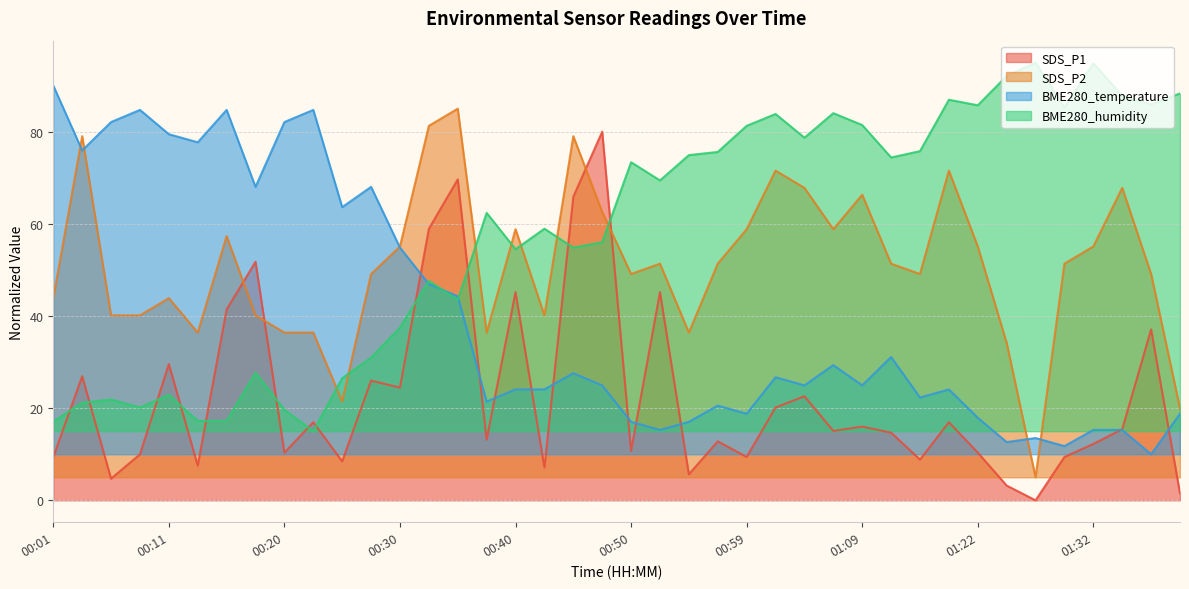

At which category is the sum across all series the highest?

00:35